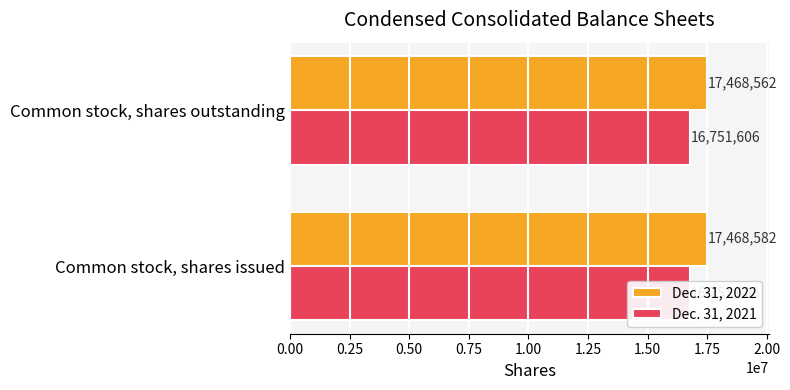

The Dec. 31, 2022 series shows 5249735.0 at Common stock, shares issued. True or false?

False